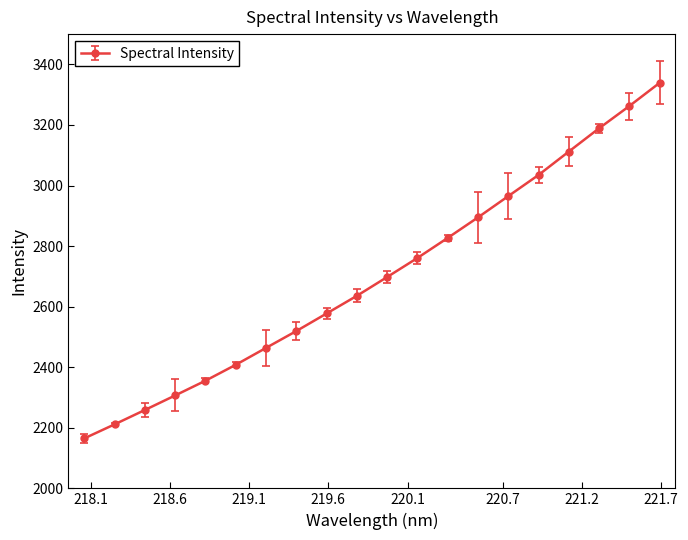

What is the average value?

2699.2